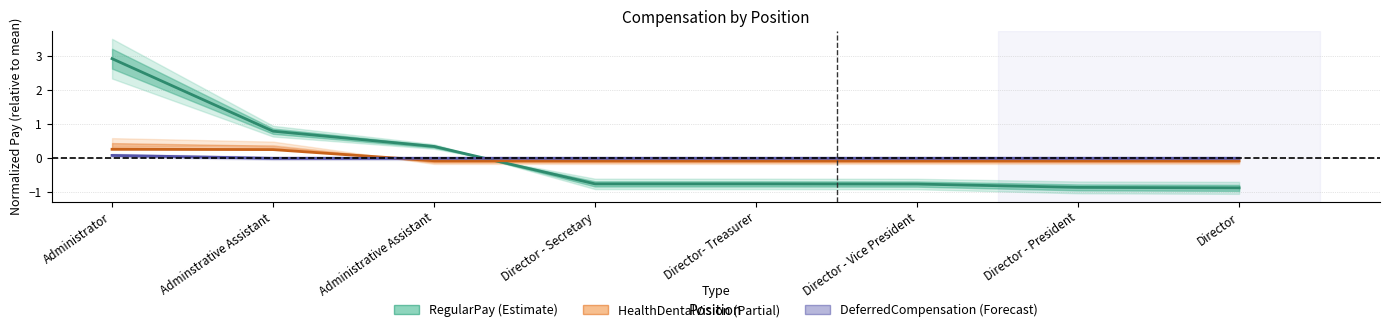

What position from the left is Director - Secretary?

4